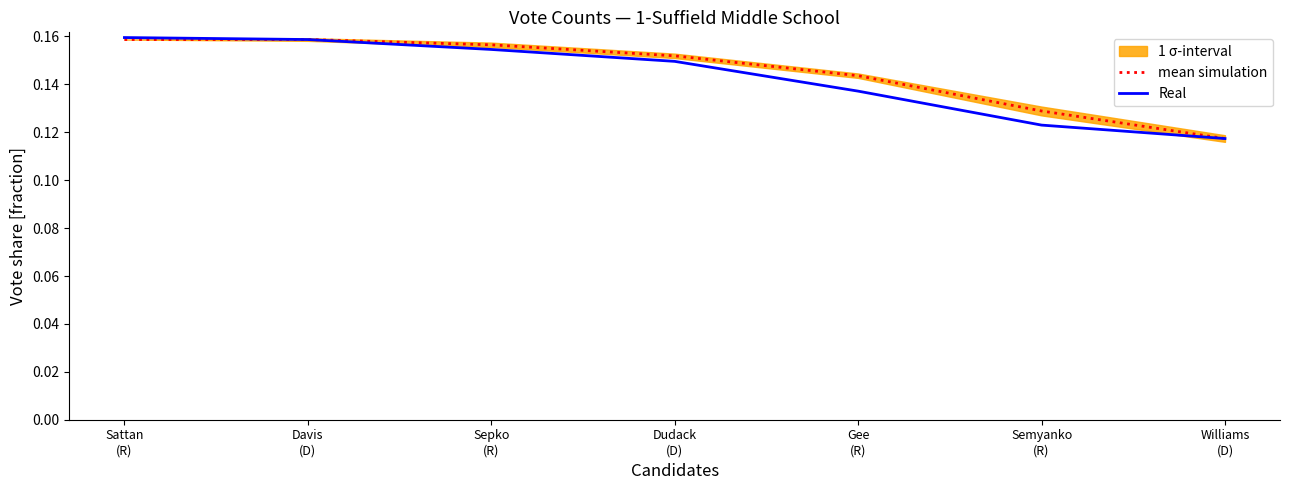

What is the sum of the mean simulation values at Sattan
(R) and Williams
(D)?

0.3